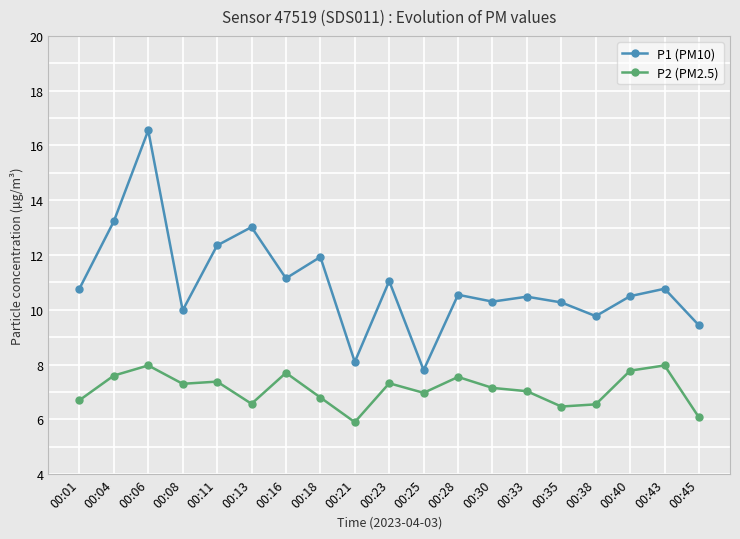

True or false: P1 (PM10) and P2 (PM2.5) intersect in this chart.

False